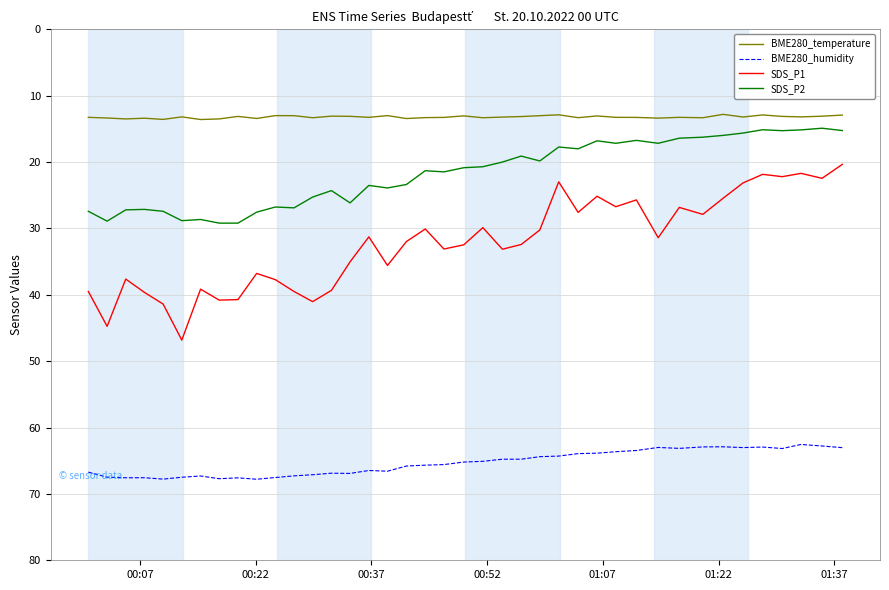

What is the maximum value for SDS_P1?

46.8